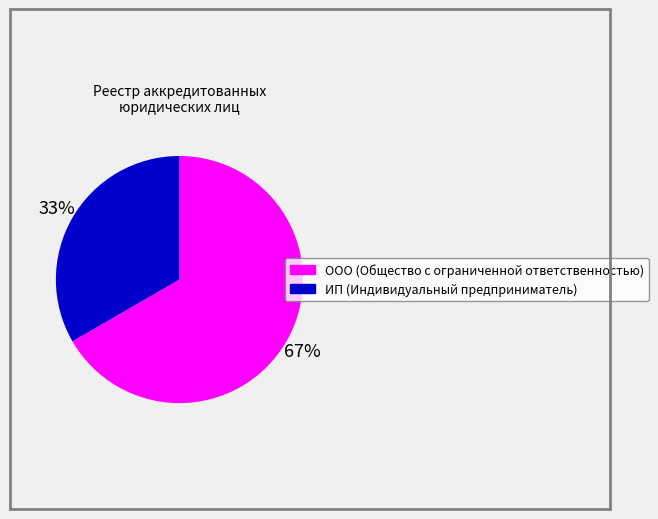

To the nearest percent, what is the combined percentage of ООО (Общество с ограниченной ответственностью) and ИП (Индивидуальный предприниматель)?

100%